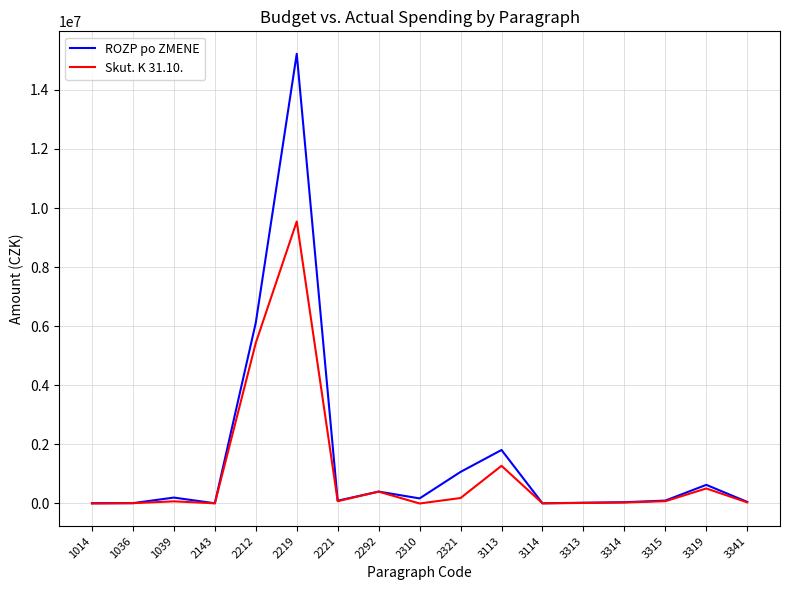

Does the chart display data point markers on the line(s)?

No